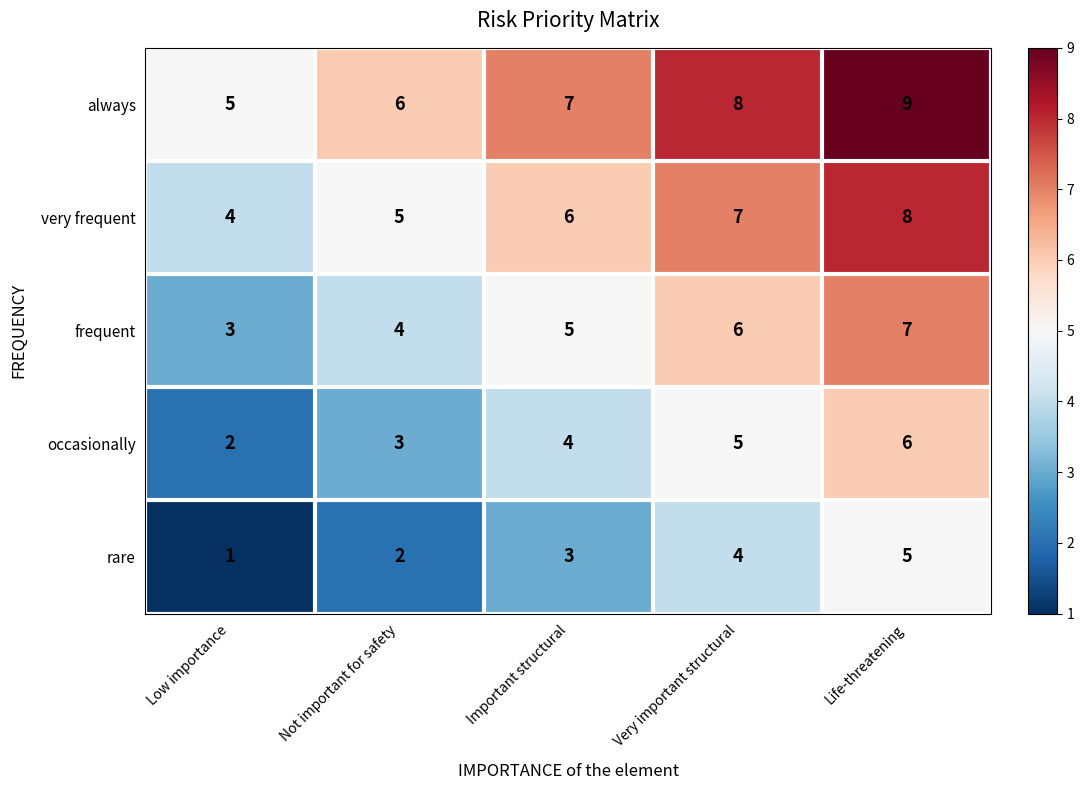

The occasionally series shows 5 at Not important for safety. True or false?

False